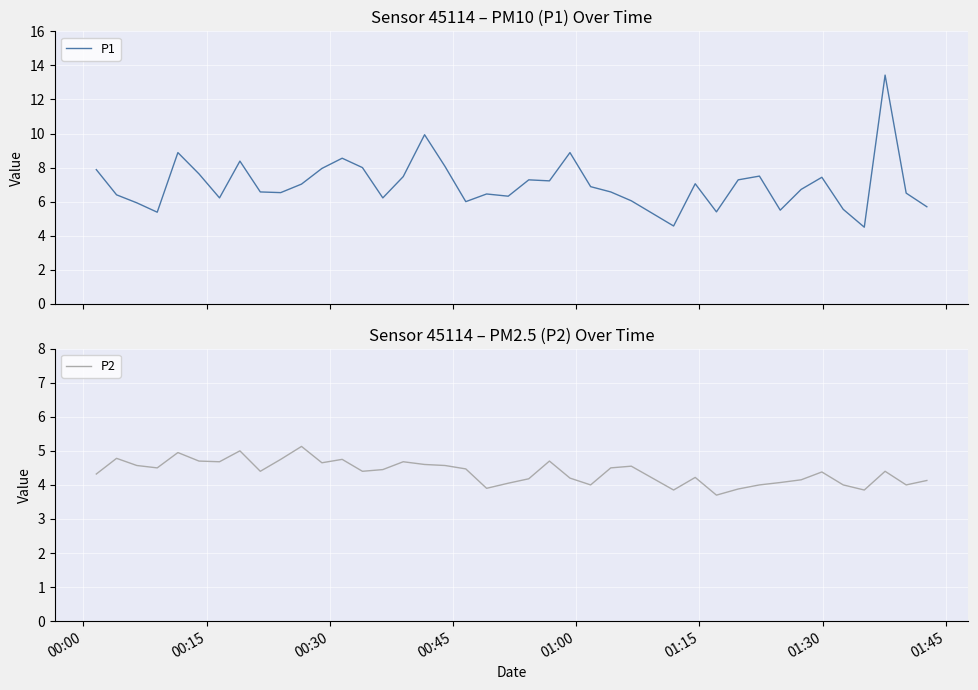

How many interior local valleys does the P1 series have?

11